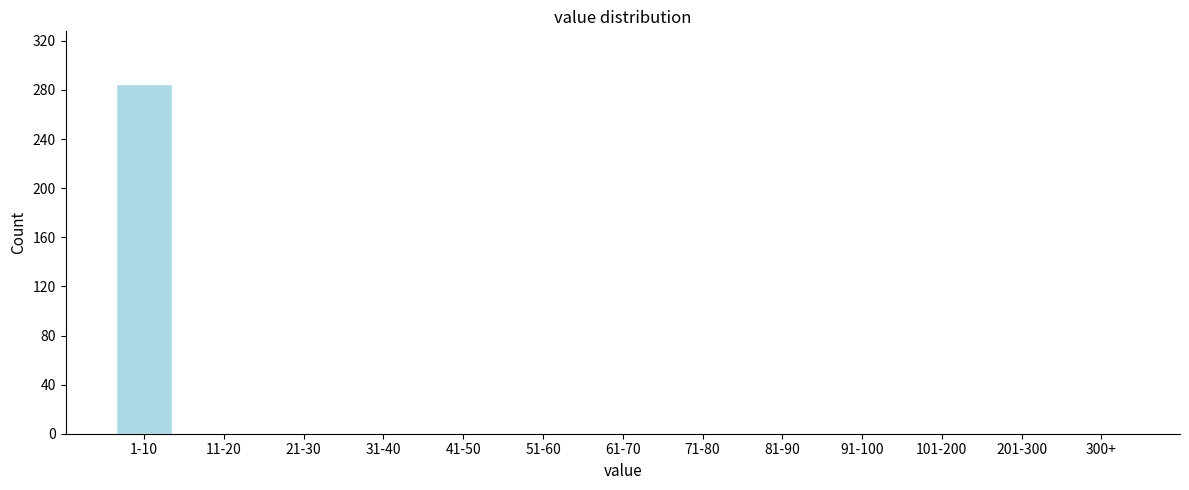

Reading left to right, list all the values displayed in this chart.

1-10=285	11-20=0	21-30=0	31-40=0	41-50=0	51-60=0	61-70=0	71-80=0	81-90=0	91-100=0	101-200=0	201-300=0	300+=0